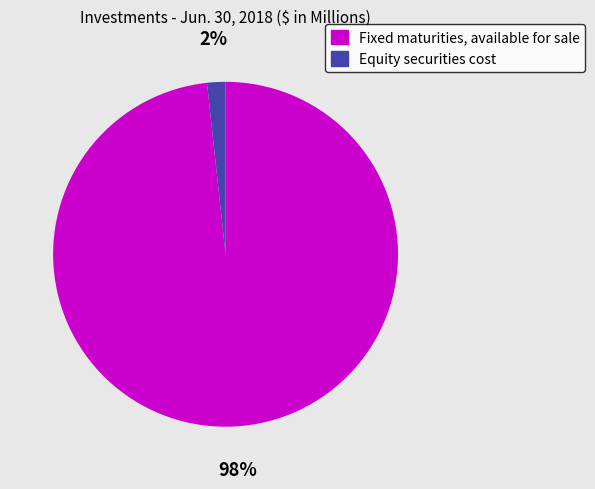

Rank the categories by value from lowest to highest.

Equity securities cost, Fixed maturities, available for sale